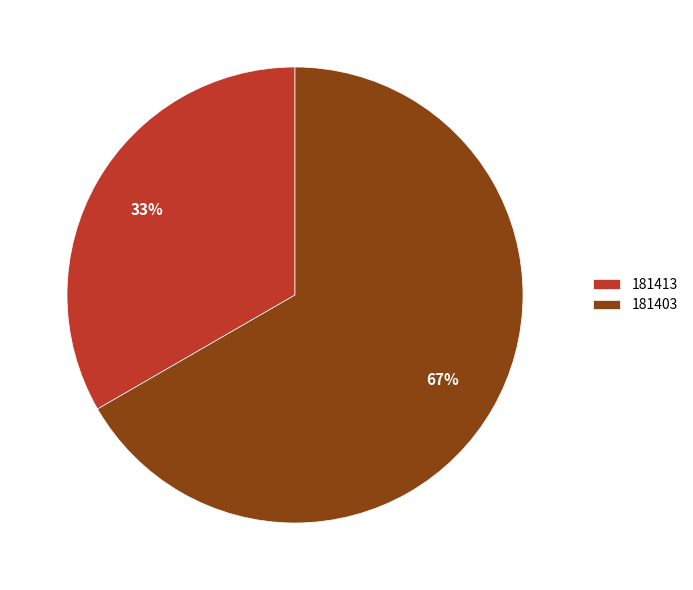

What is the largest slice in the pie chart?

181403